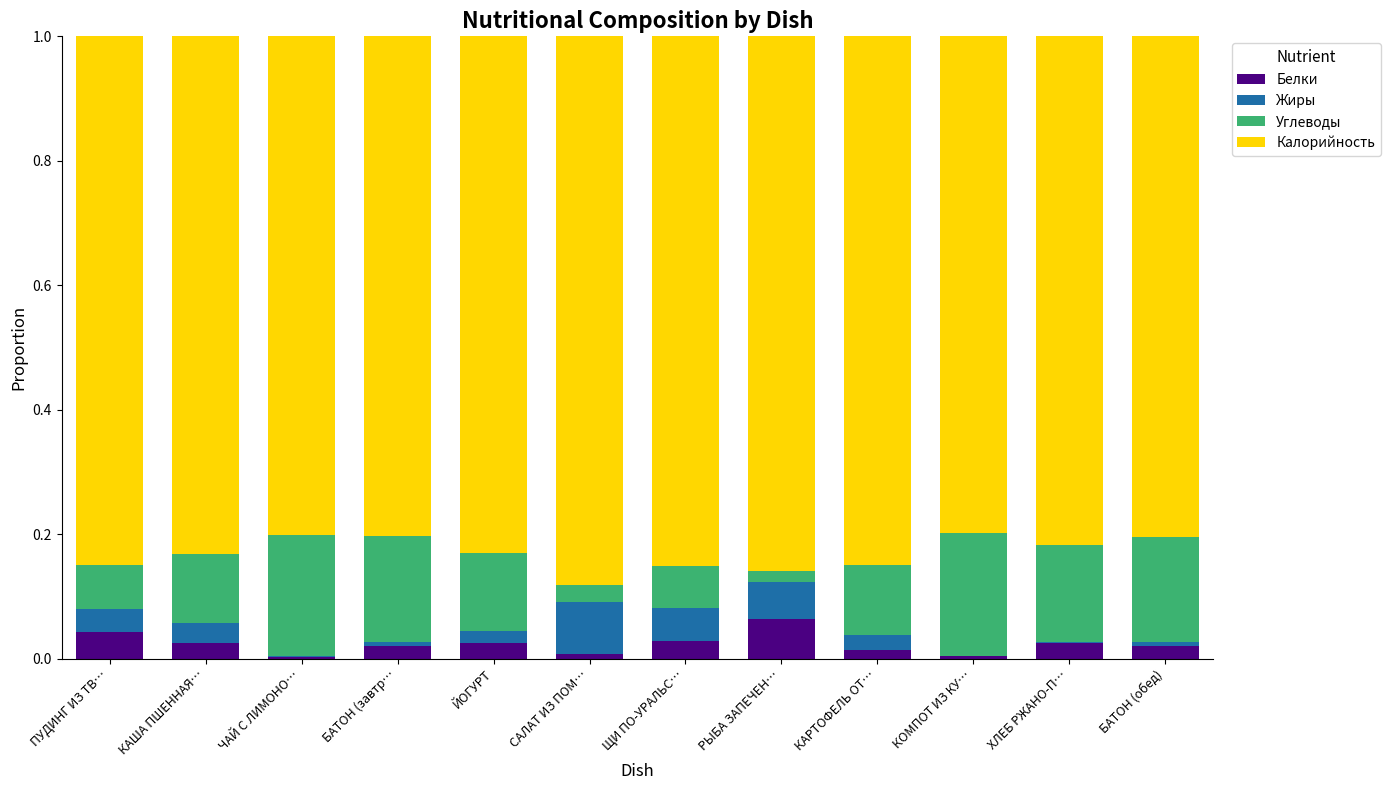

What is the sum of all Белки values?

0.3